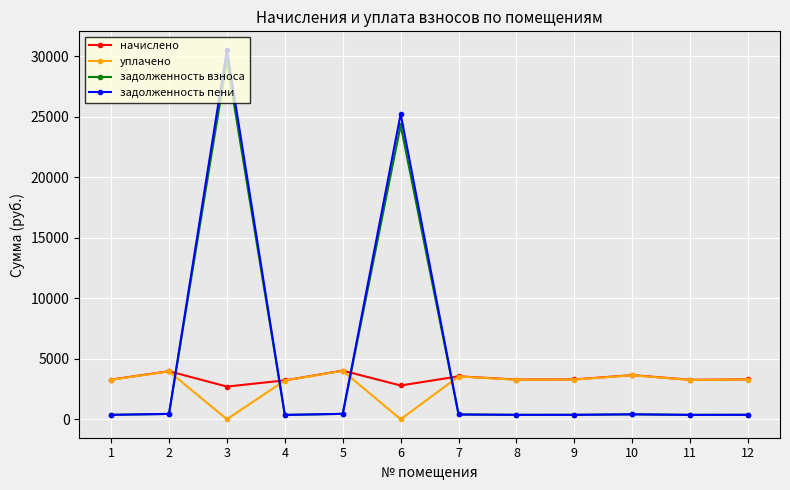

How many times do уплачено and задолженность пени cross each other?

4